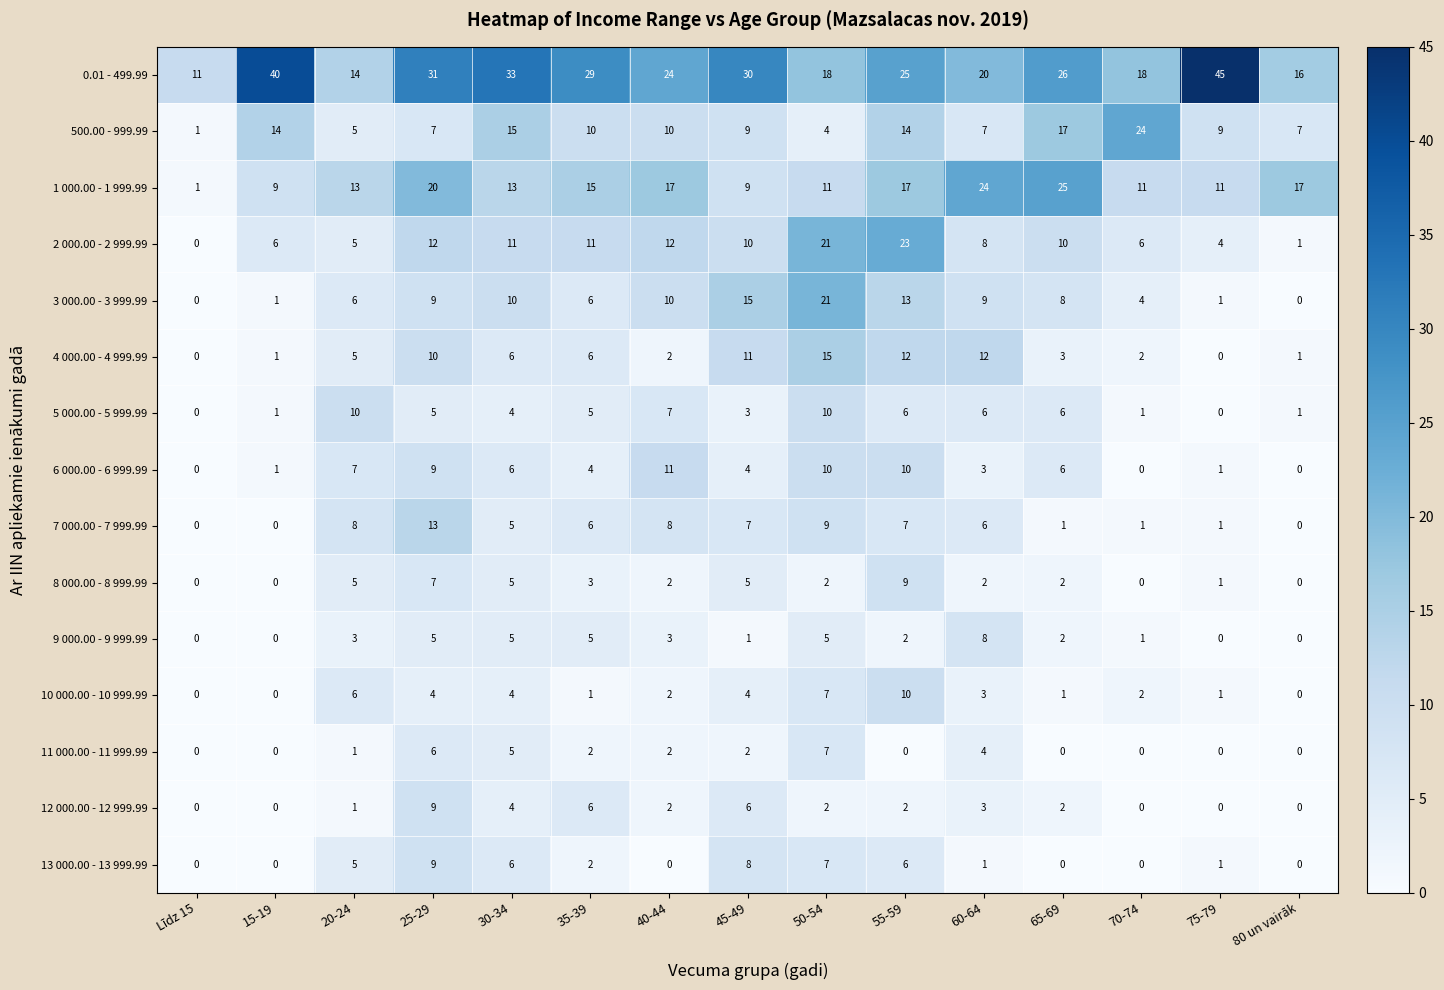

The 10 000.00 - 10 999.99 series shows 2 at 45-49. True or false?

False